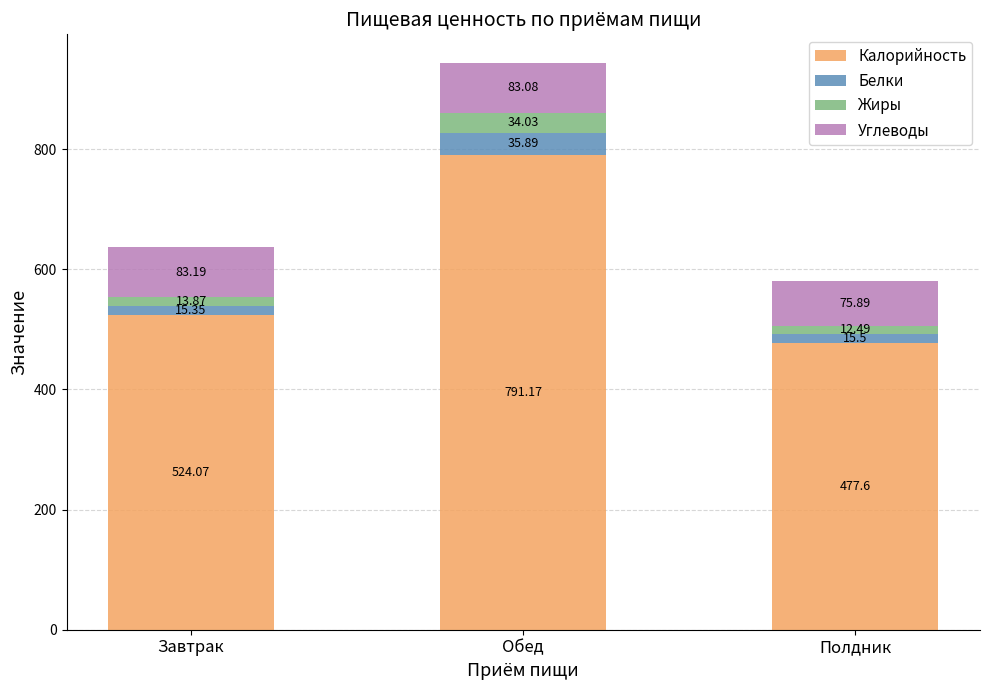

Where does the Калорийность series first go above 524?

Завтрак